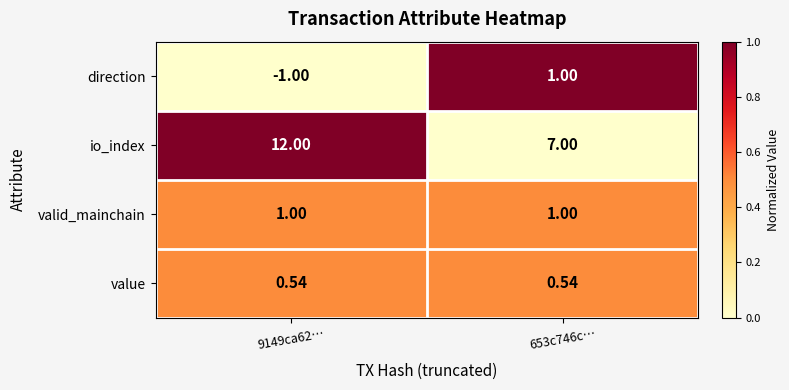

Rank the series at 9149ca62… from lowest to highest value.

direction, value, valid_mainchain, io_index